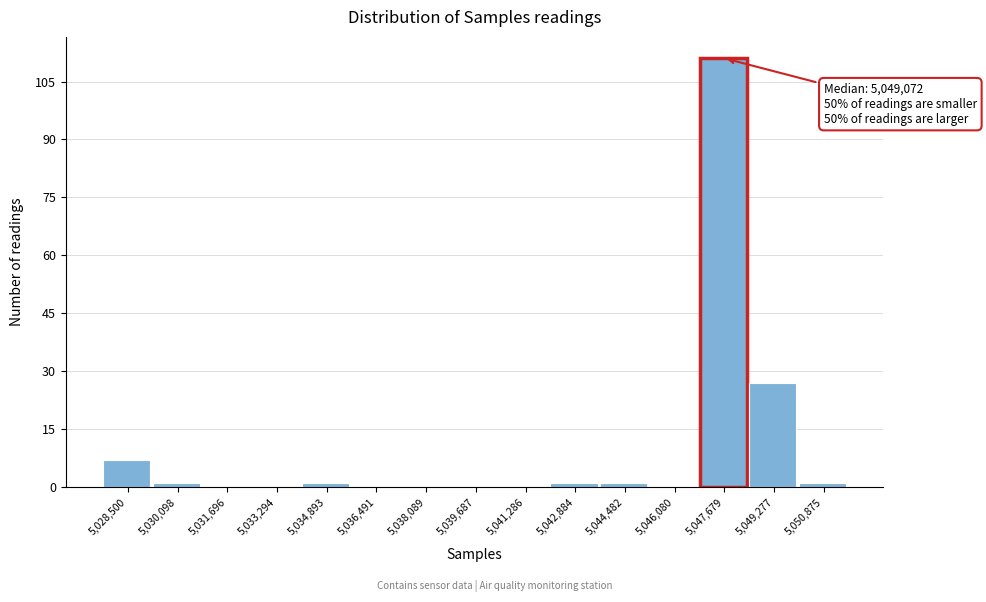

Reading right to left, what are all the values shown in this chart?

5,050,875=1	5,049,277=27	5,047,679=111	5,046,080=0	5,044,482=1	5,042,884=1	5,041,286=0	5,039,687=0	5,038,089=0	5,036,491=0	5,034,893=1	5,033,294=0	5,031,696=0	5,030,098=1	5,028,500=7